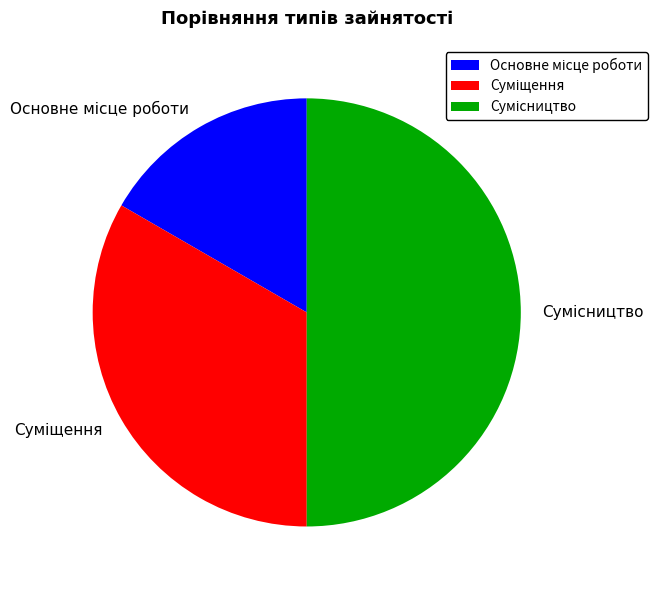

Does Основне місце роботи represent more than half of the total?

No